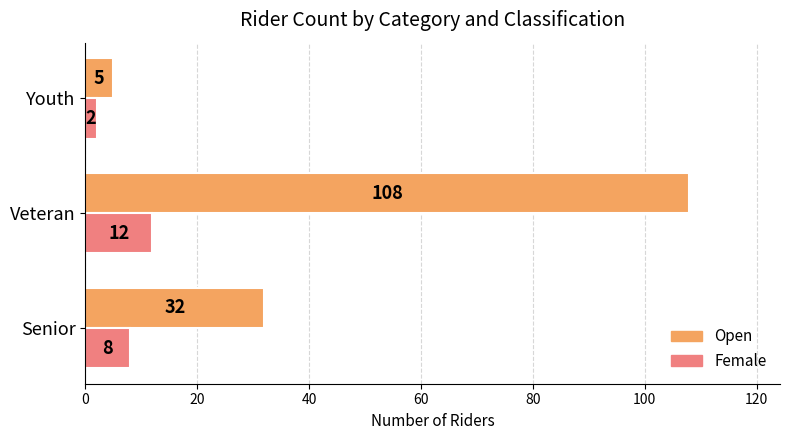

What is the sum of all Female values?

22